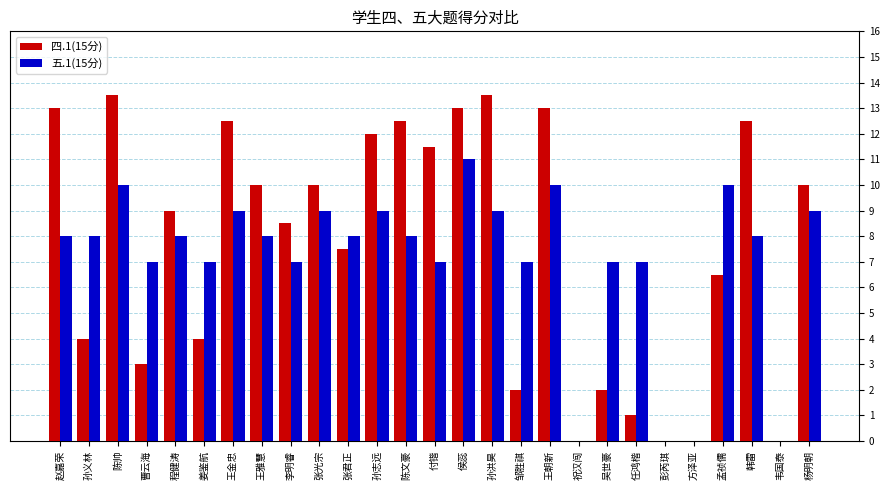

What is the highest value of the 五.1(15分) series?

11.0